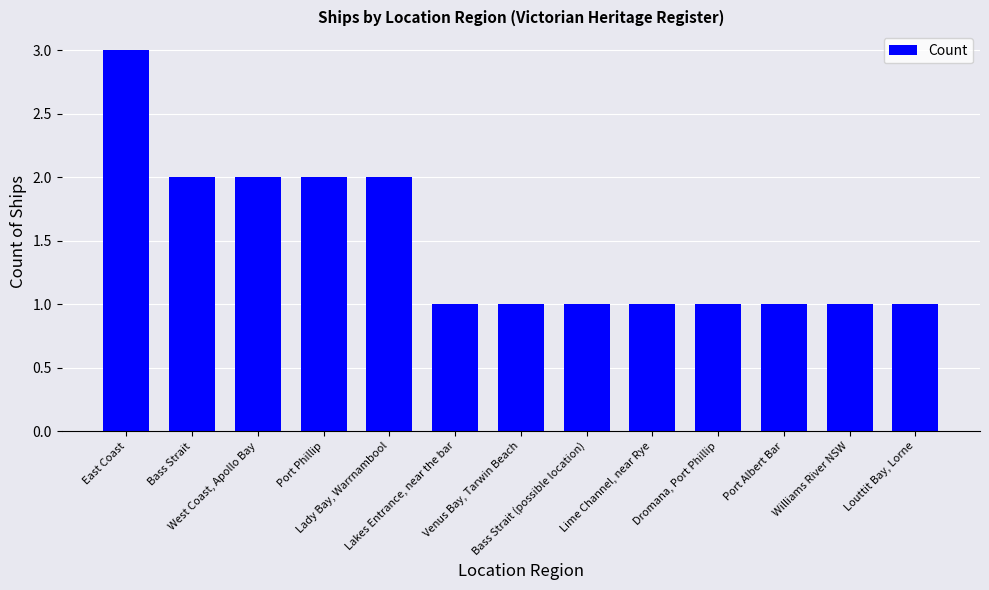

What is the approximate value at Bass Strait?

2